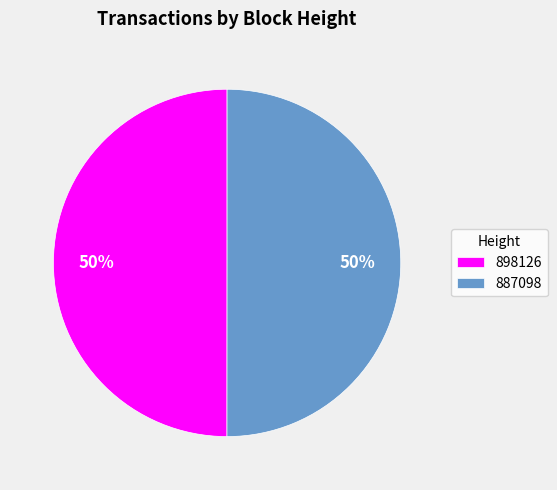

Count the number of slices in the pie.

2